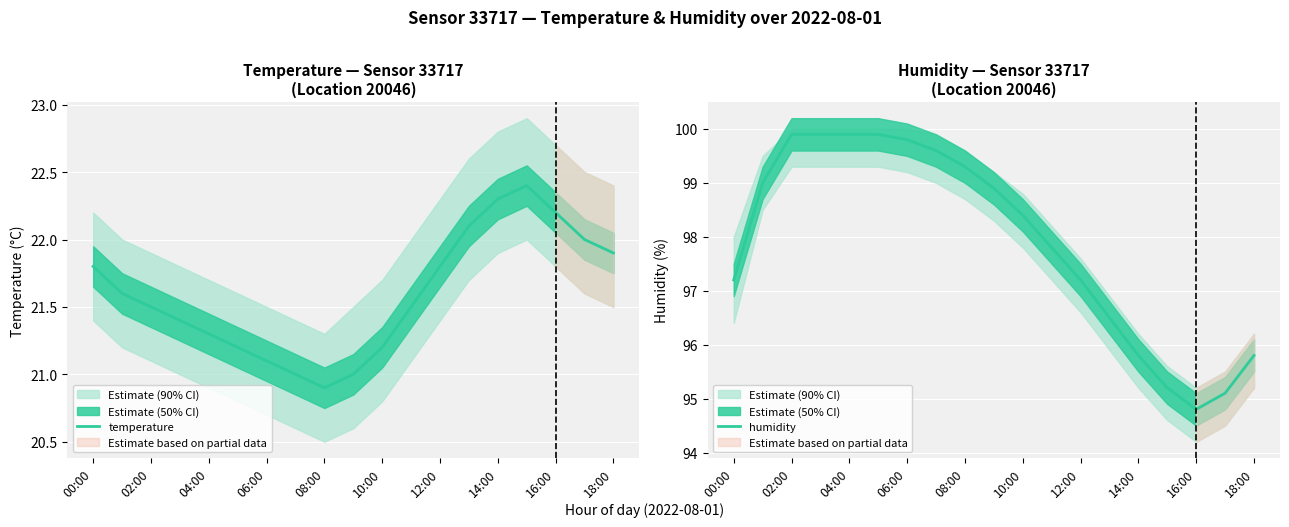

What is the sum of all humidity values?

1860.0